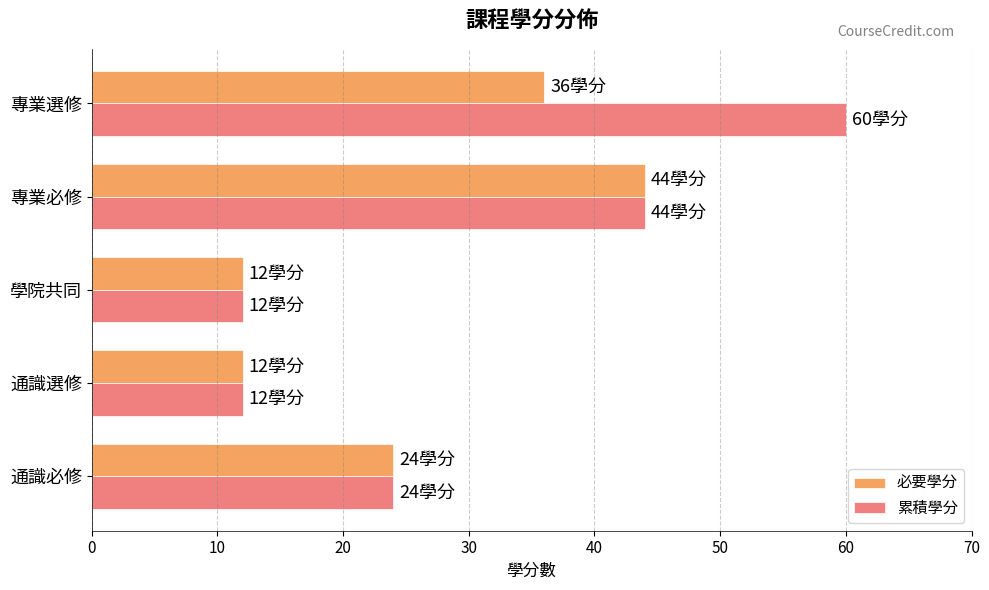

Rank the series by their average value, from highest to lowest.

累積學分, 必要學分